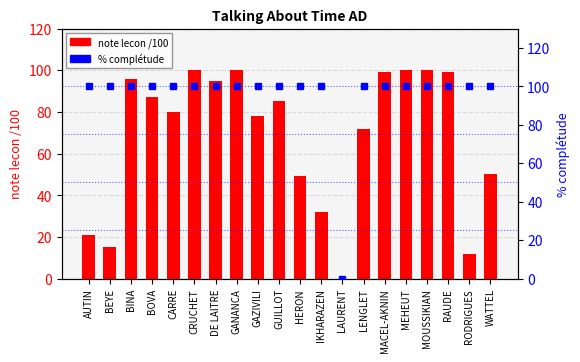

Reading left to right, transcribe all the data shown in this chart.

note lecon /100: AUTIN=21	BEYE=15	BINA=96	BOVA=87	CARRE=80	CRUCHET=100	DE LAITRE=95	GANANCA=100	GAZIVILI=78	GUILLOT=85	HERON=49	IKHARAZEN=32	LAURENT=0	LENGLET=72	MACEL-AKNIN=99	MEHEUT=100	MOUSSIKIAN=100	RAUDE=99	RODRIGUES=12	WATTEL=50
% complétude: AUTIN=100	BEYE=100	BINA=100	BOVA=100	CARRE=100	CRUCHET=100	DE LAITRE=100	GANANCA=100	GAZIVILI=100	GUILLOT=100	HERON=100	IKHARAZEN=100	LAURENT=0	LENGLET=100	MACEL-AKNIN=100	MEHEUT=100	MOUSSIKIAN=100	RAUDE=100	RODRIGUES=100	WATTEL=100